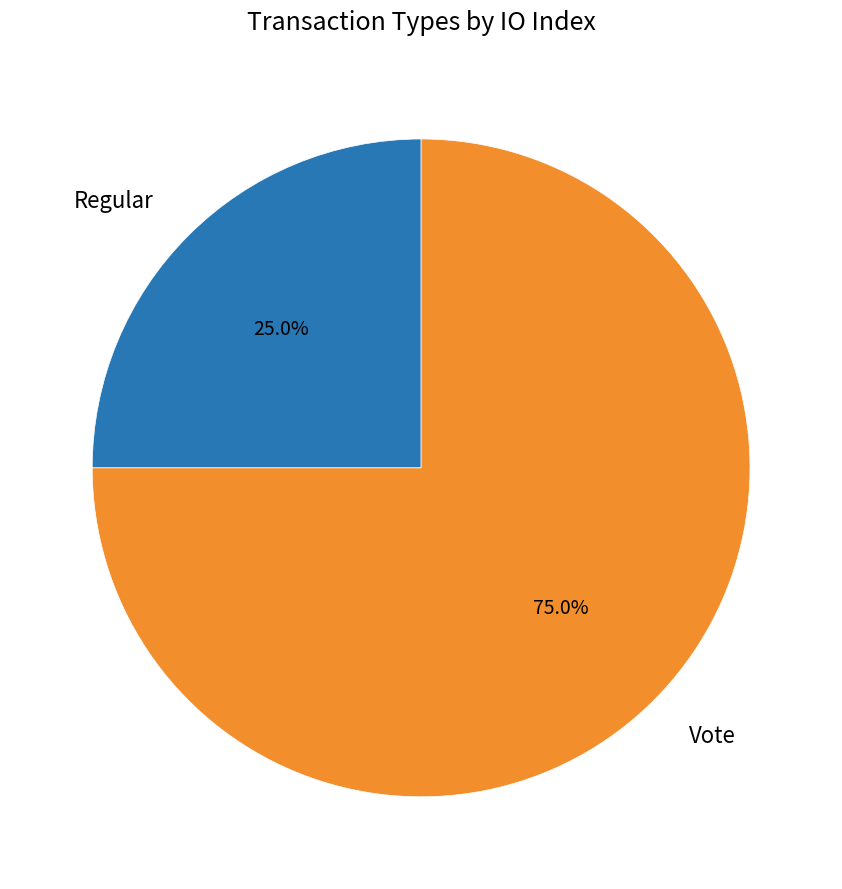

To the nearest percent, what is the average slice percentage?

50%